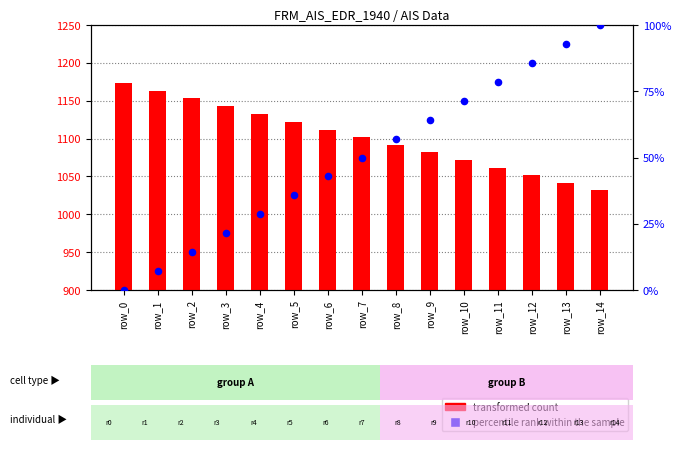

At how many categories does at least one series exceed 568?

15